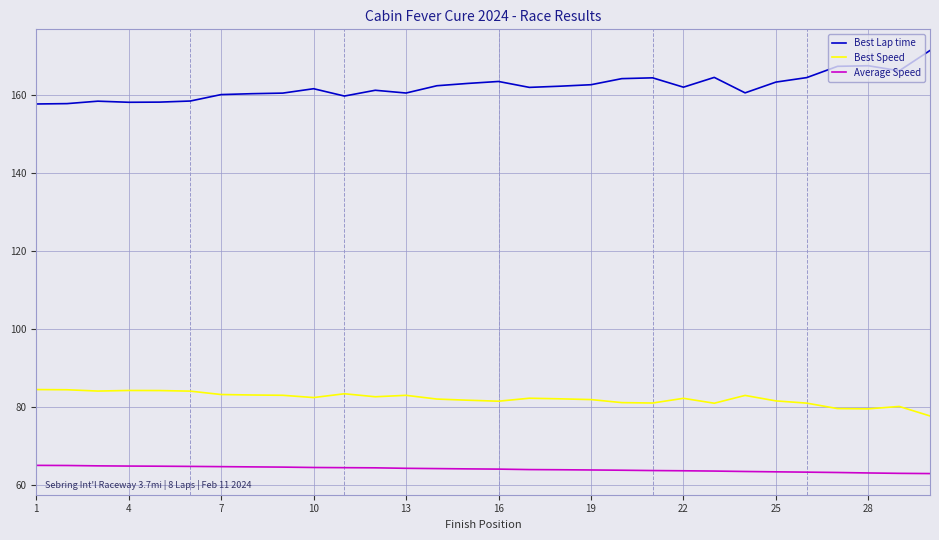

What is the average value of the Best Lap time series?

162.1